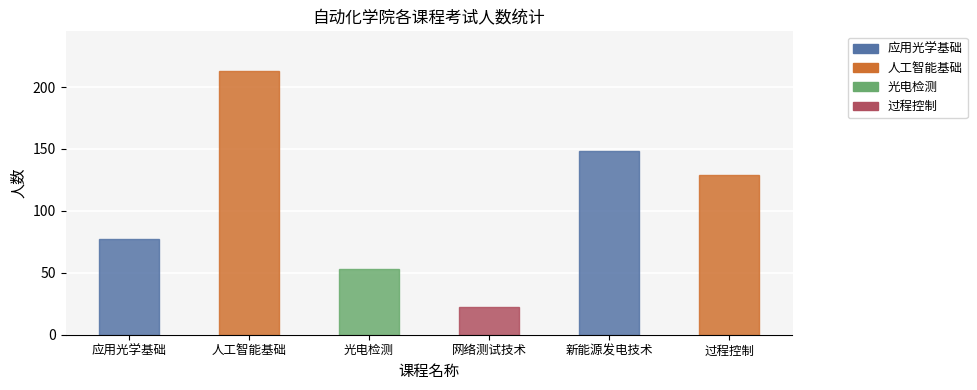

What is the change in value from 人工智能基础 to 新能源发电技术?

-65